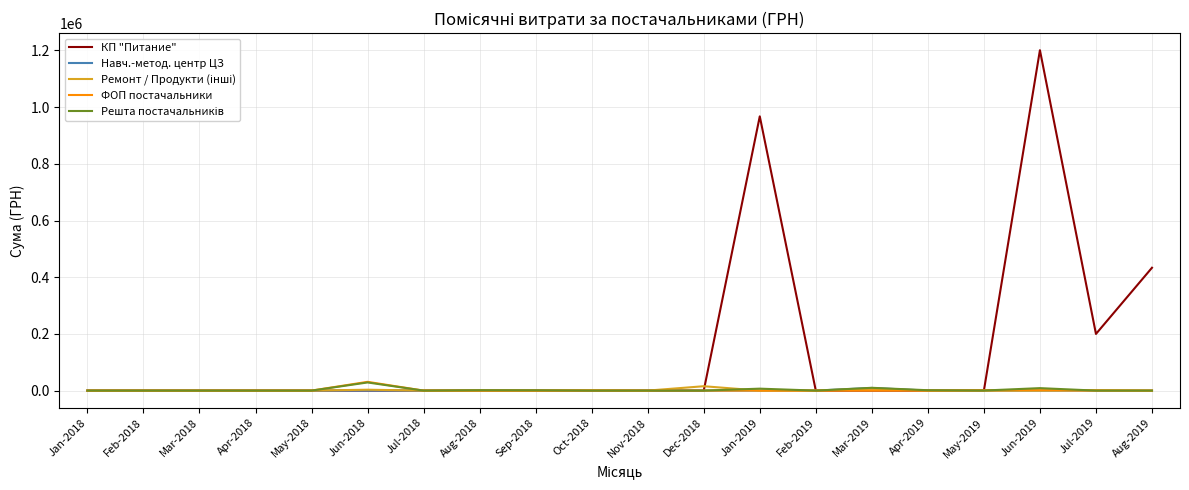

What is the greatest value displayed?

1200911.5